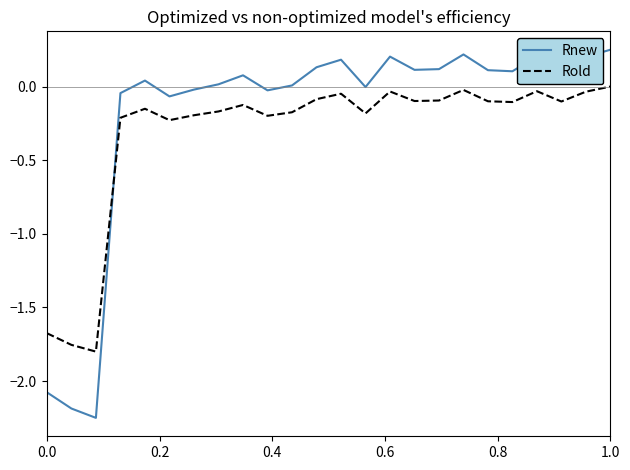

Which series has the largest range (max minus min)?

Rnew